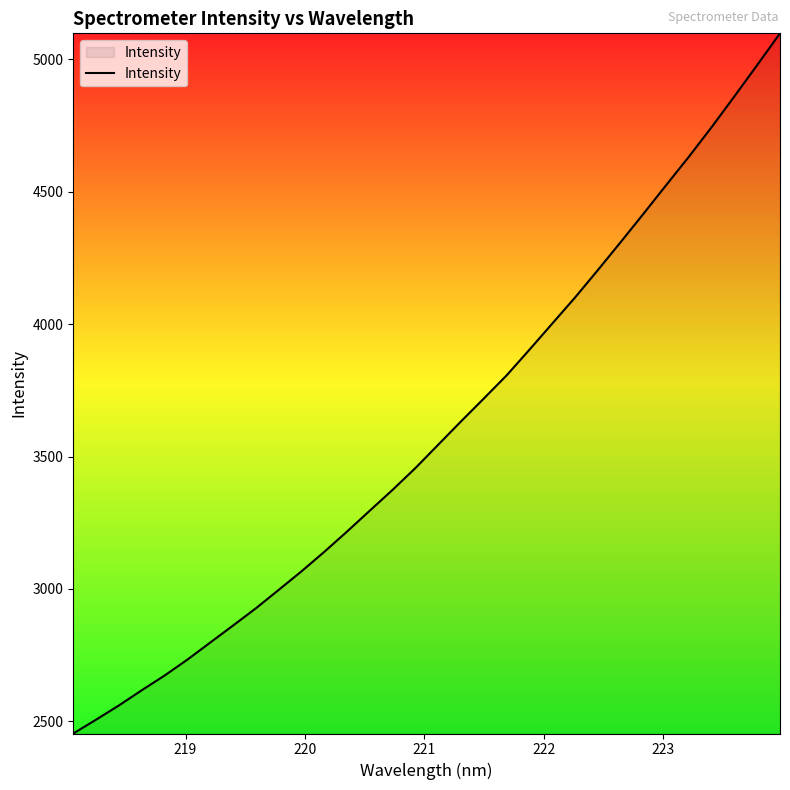

True or false: the data has more than 0 interior local peaks.

False